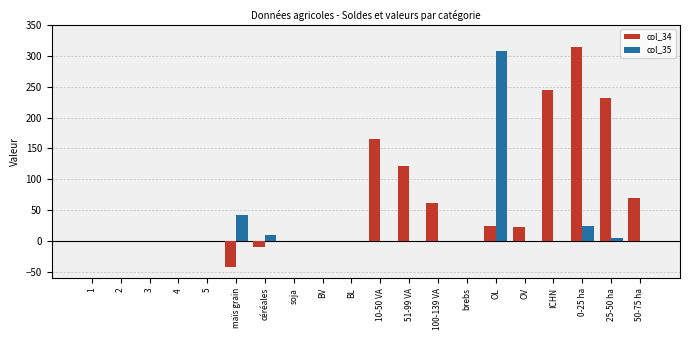

What is the total value across all series at ICHN?

245.0